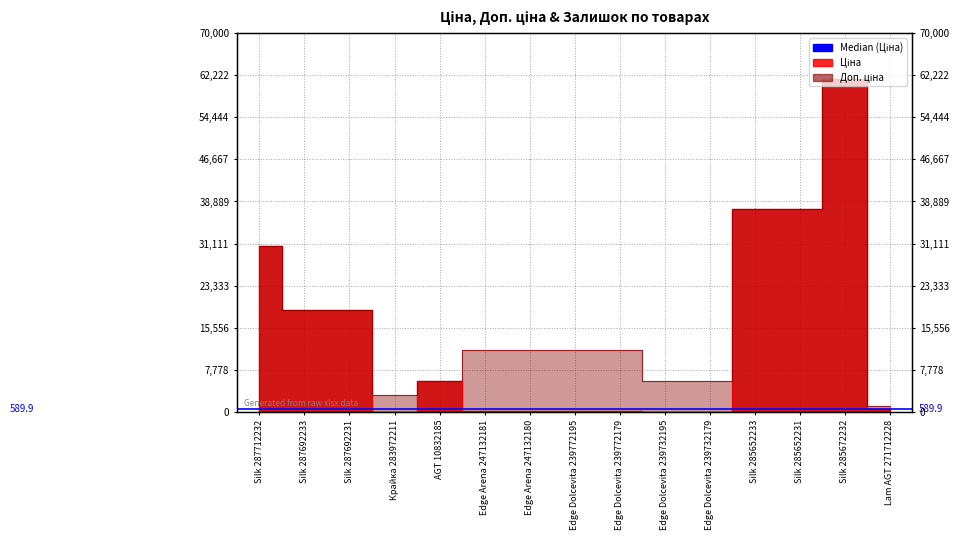

Between Edge Dolcevita 239772195 and Edge Dolcevita 239732195, which series saw the biggest shift?

Доп. ціна